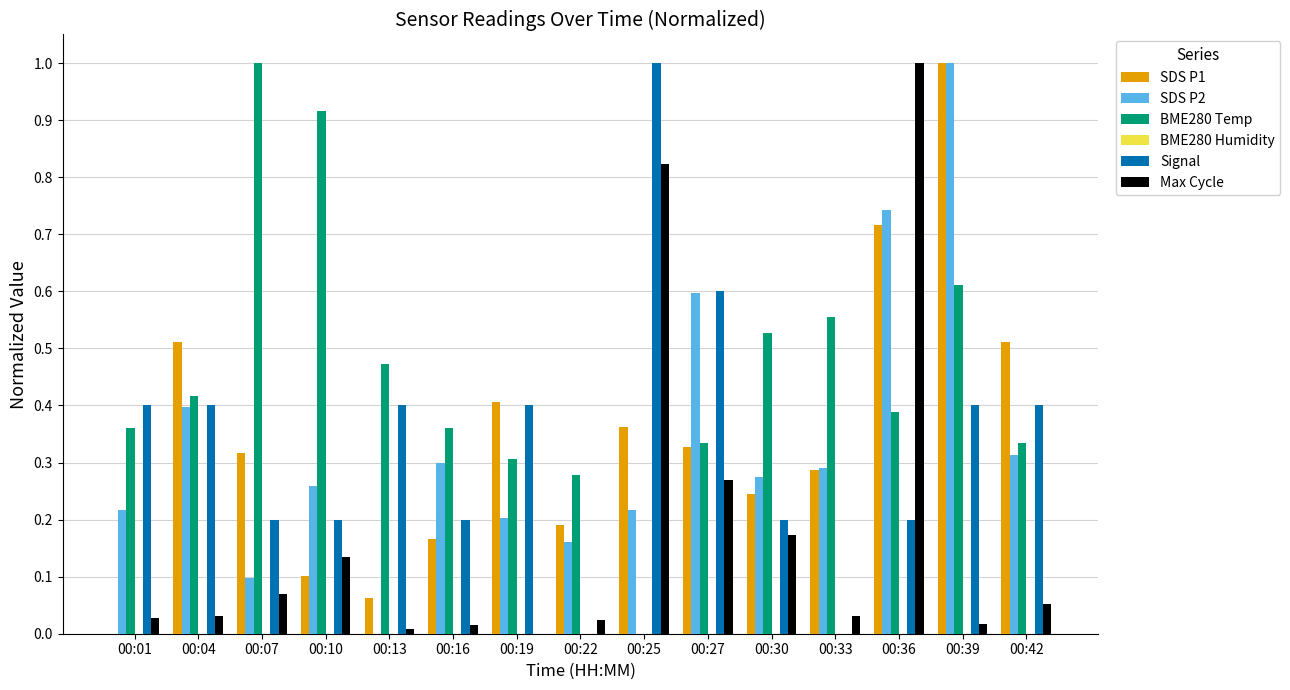

Which series changed the most between 00:13 and 00:33?

Signal